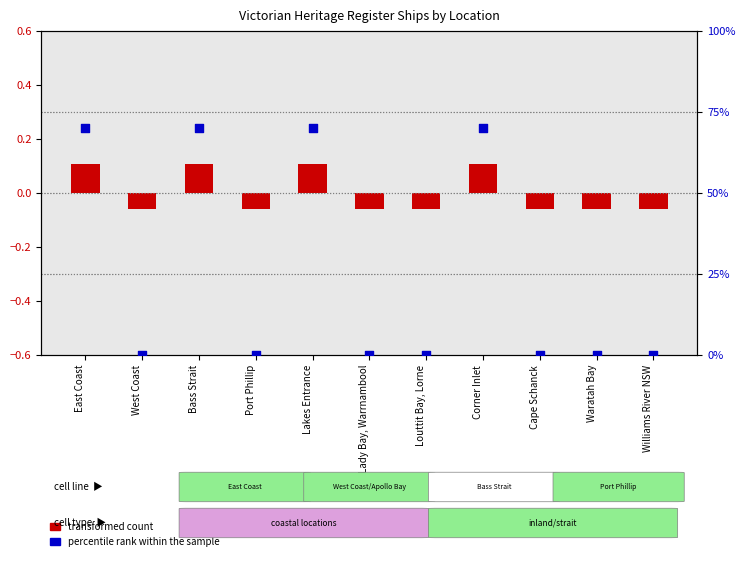

What is the total value across all series at Cape Schanck?

-0.1